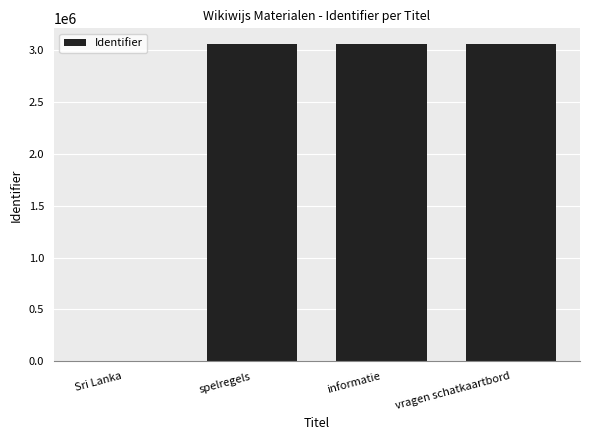

The value at Sri Lanka is -1464380. True or false?

False